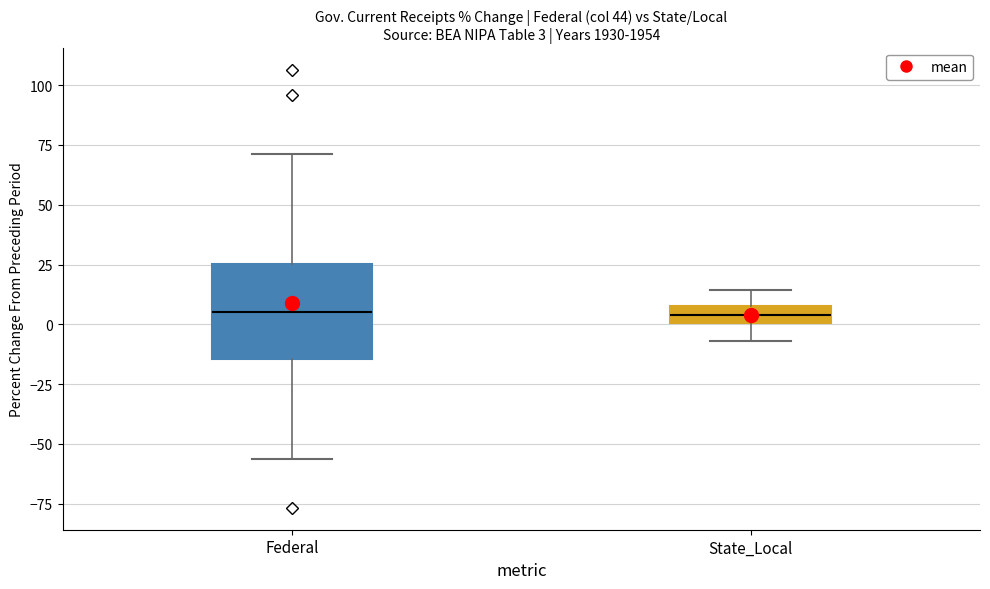

Which box is the tallest, from its lower edge to its upper edge?

Federal